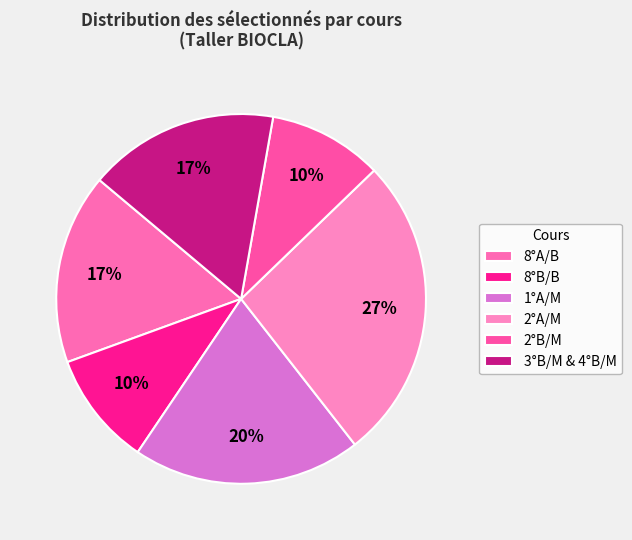

To the nearest percent, what is the average slice percentage?

17%